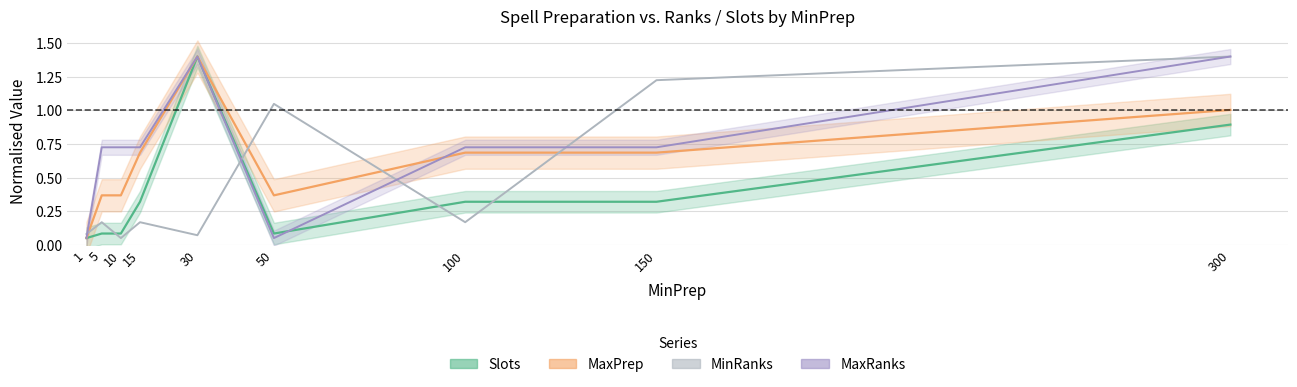

Rank the series by their average value, from lowest to highest.

Slots, MinRanks, MaxPrep, MaxRanks